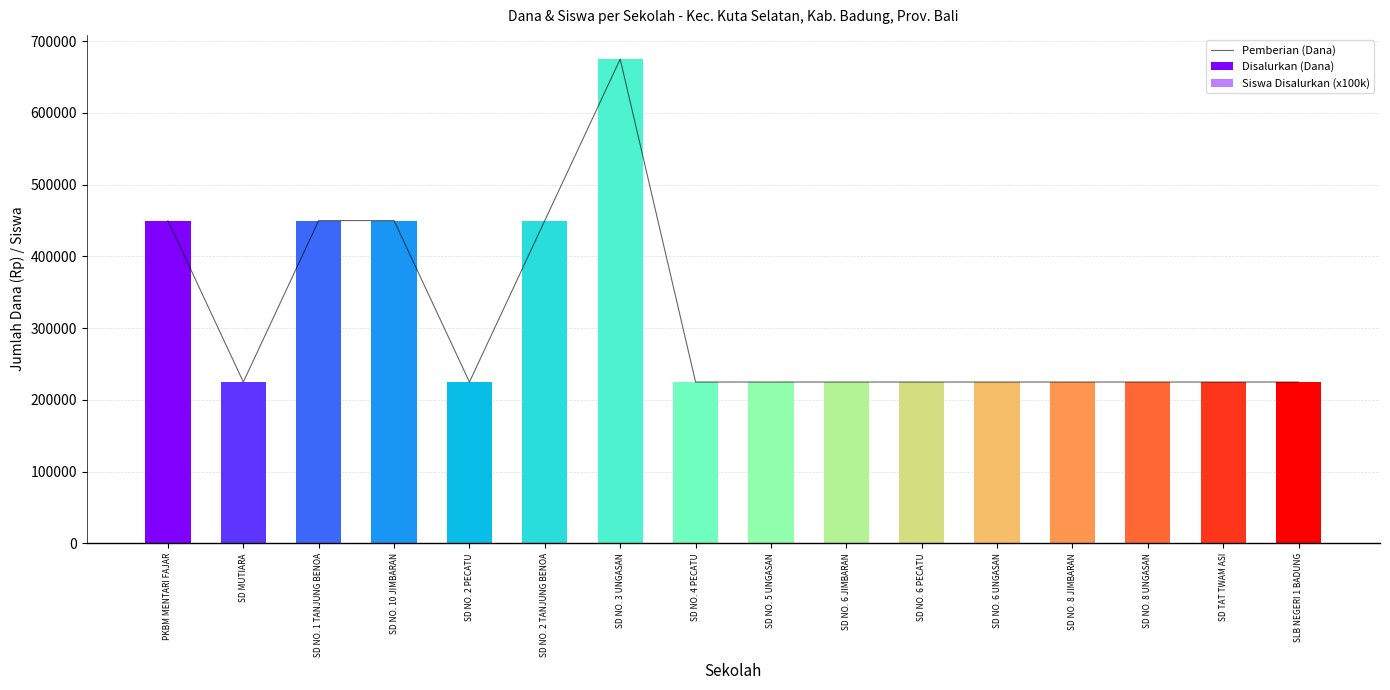

How many Siswa Disalurkan (x100k) values are between 100000 and 200000?

15